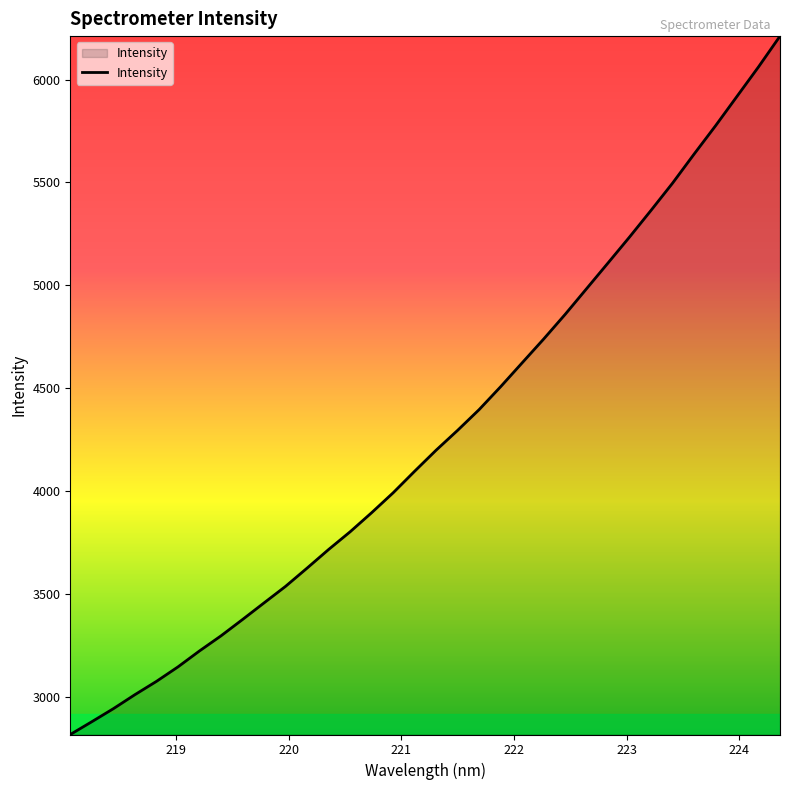

What is the smallest value displayed?

2815.9